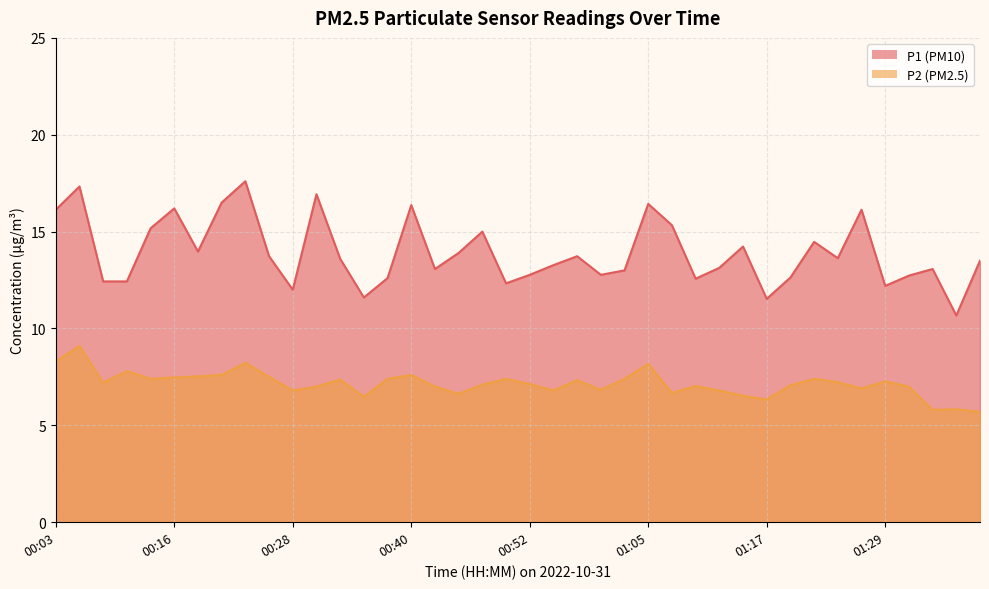

What is the label of the 2nd point from the left?

00:06